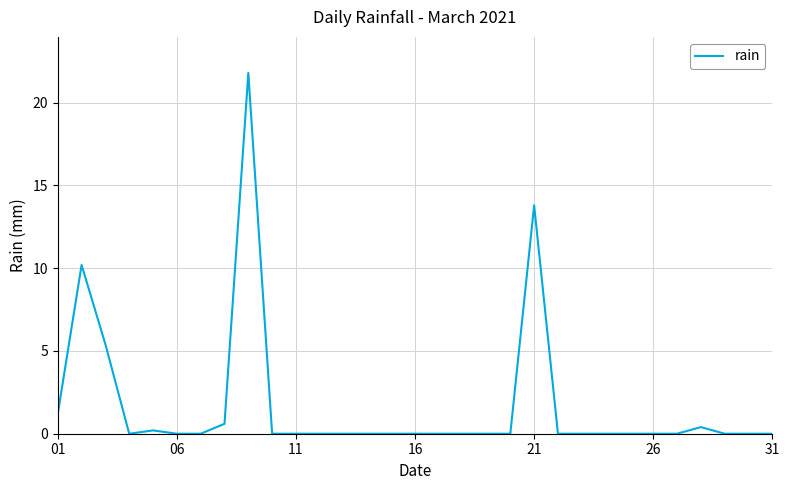

What is the difference between the maximum and minimum values?

21.8